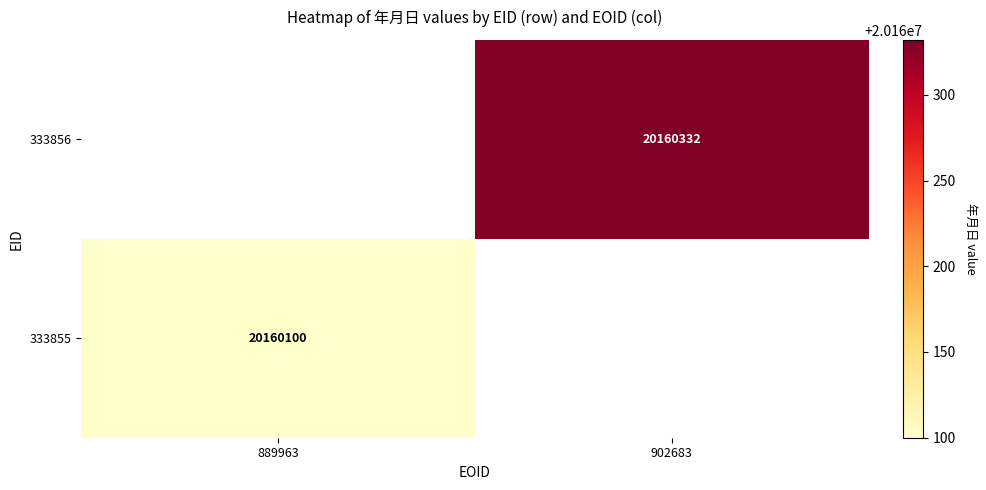

At how many categories does at least one series exceed 20160290?

1